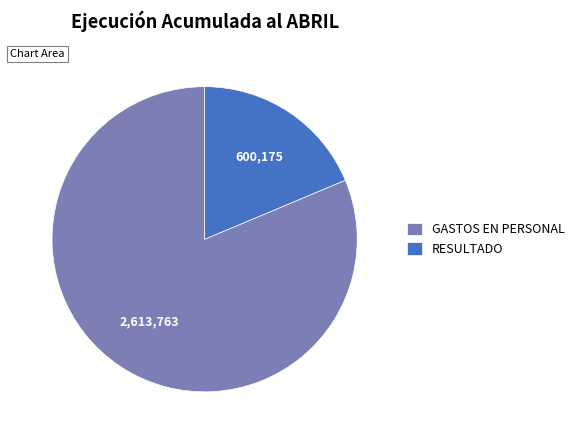

Which slice is the smallest?

RESULTADO